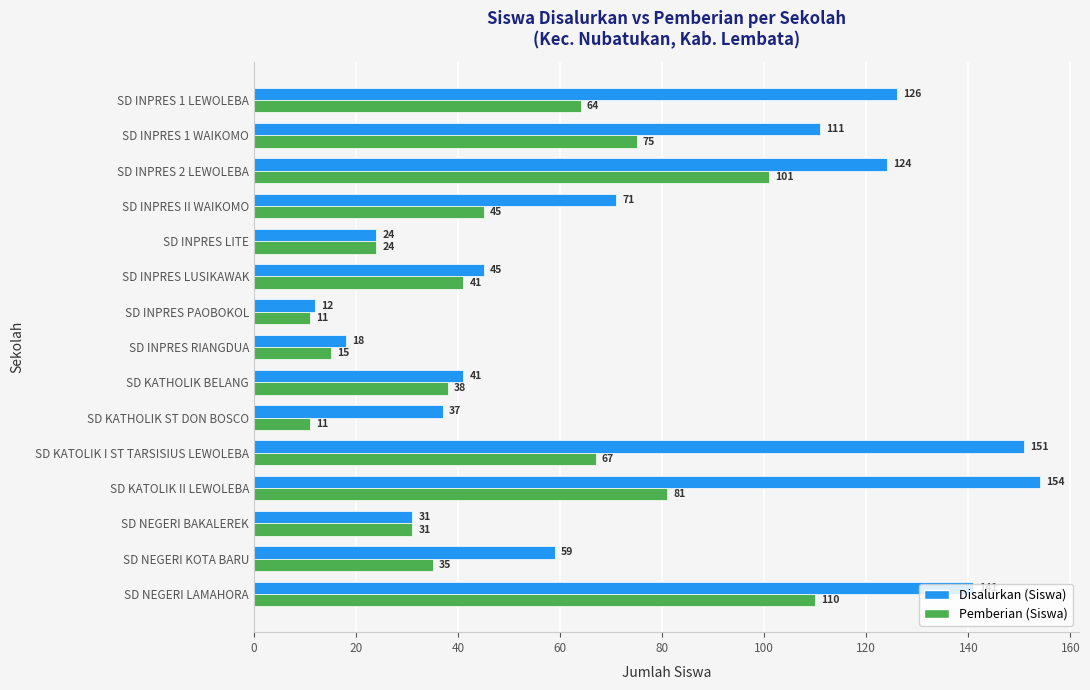

What is the difference between the highest and lowest values at SD NEGERI LAMAHORA?

31